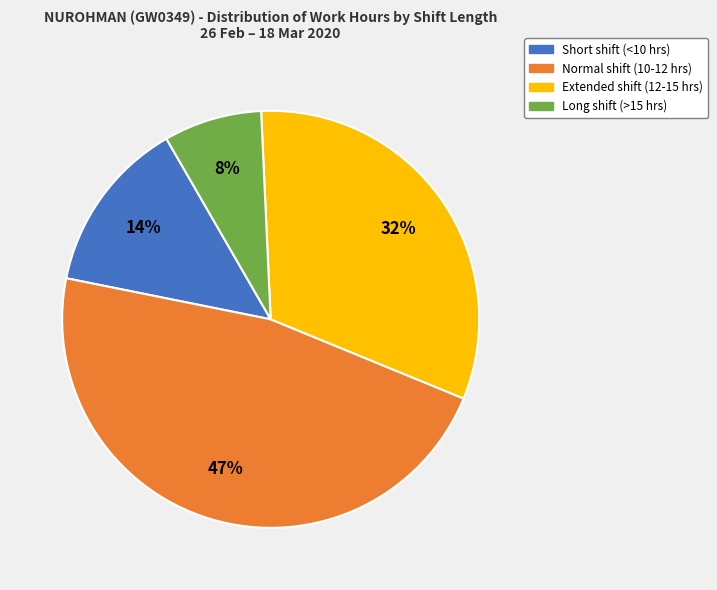

True or false: Long shift (>15 hrs) accounts for 8% of the total.

True